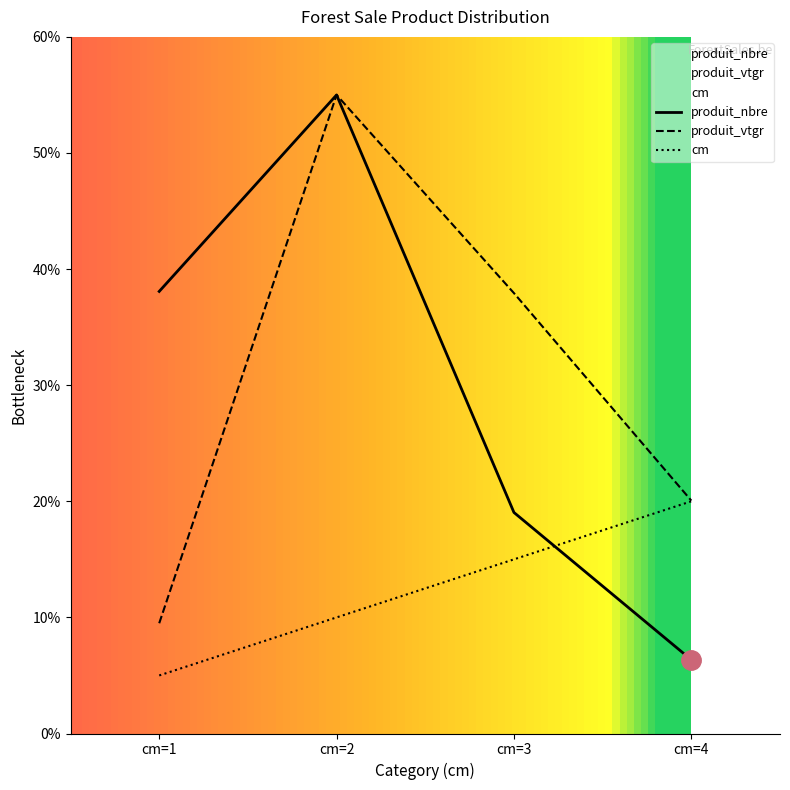

Reading left to right, extract all data points from this chart.

produit_nbre: 38.1	55.0	19.0	6.3
produit_vtgr: 9.5	55.0	37.9	20.1
cm: 5.0	10.0	15.0	20.0